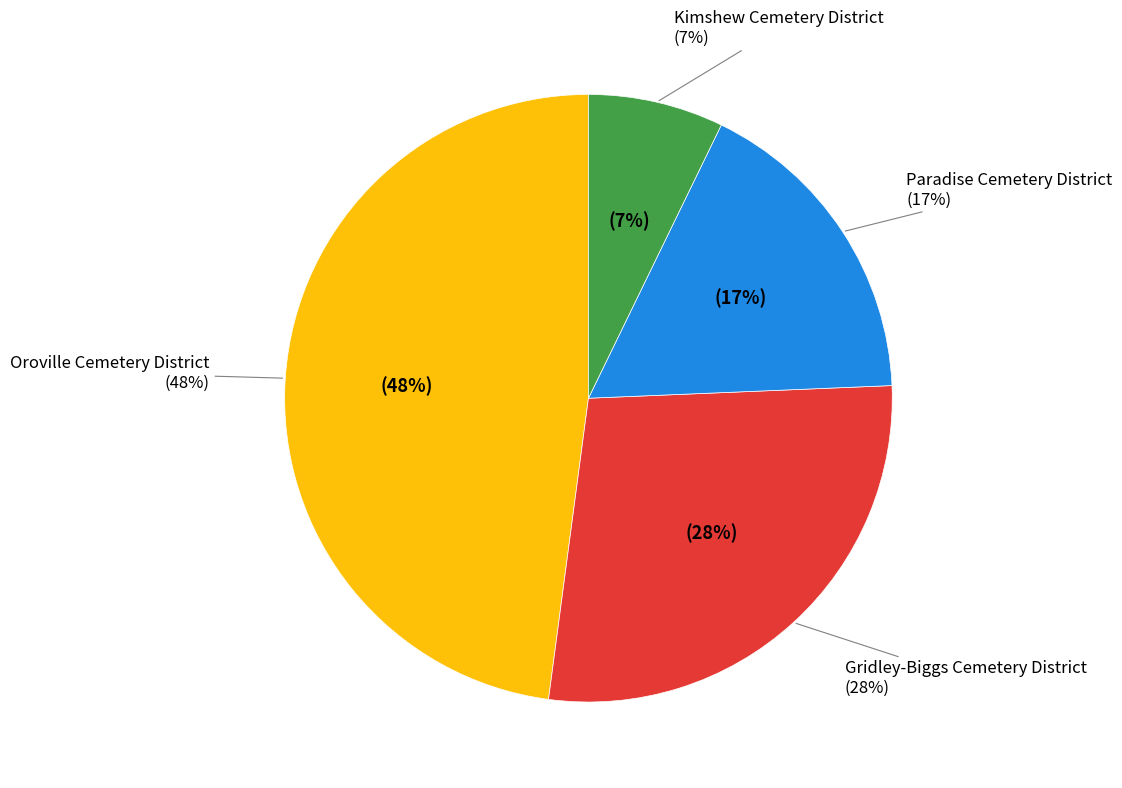

To the nearest percent, what portion does Gridley-Biggs Cemetery District represent?

28%